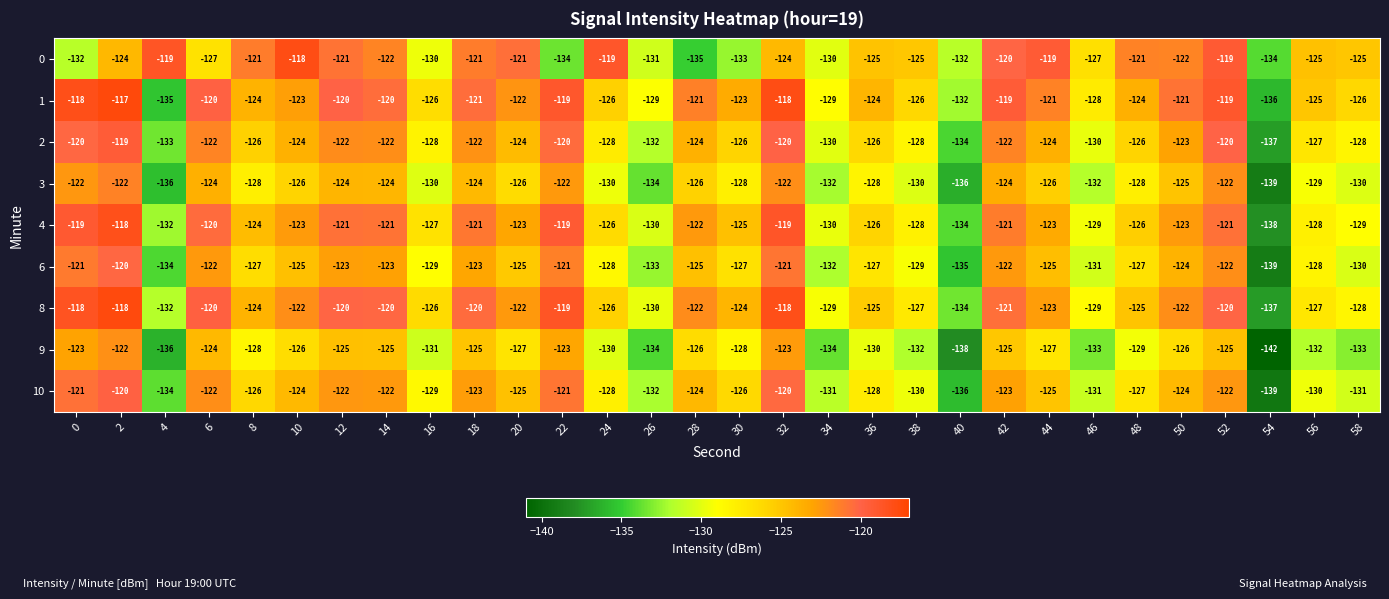

What is the sum of all 8 values?

-3728